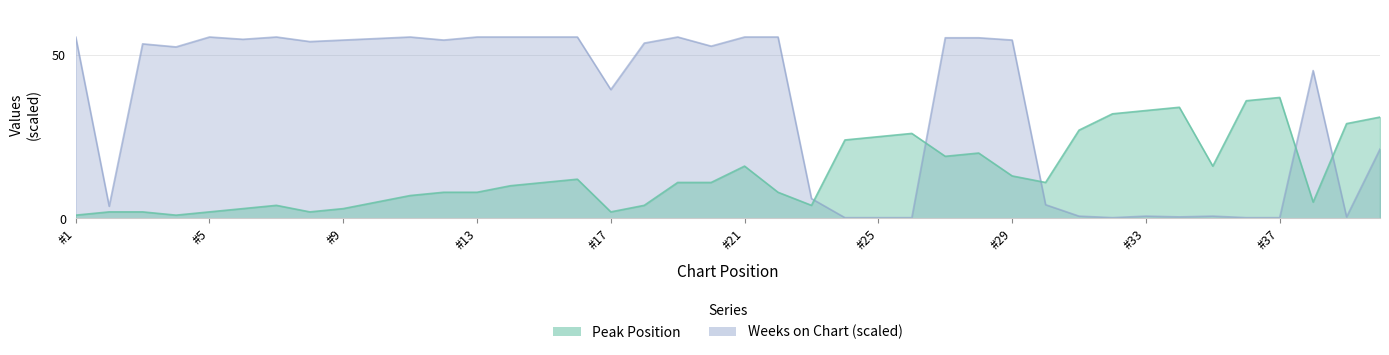

Rank the series at 18 from highest to lowest value.

Weeks on Chart, Peak Position